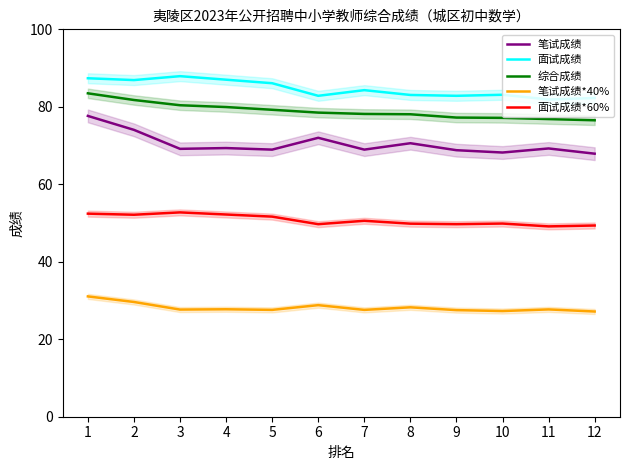

At which category does 面试成绩 reach its first local valley?

2